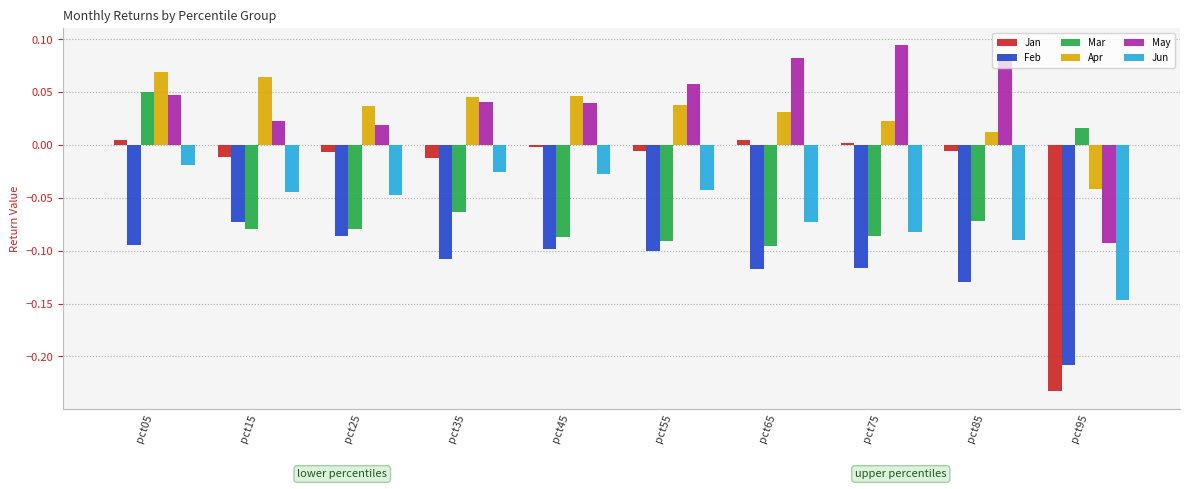

The May series shows 0.0 at pct25. True or false?

True